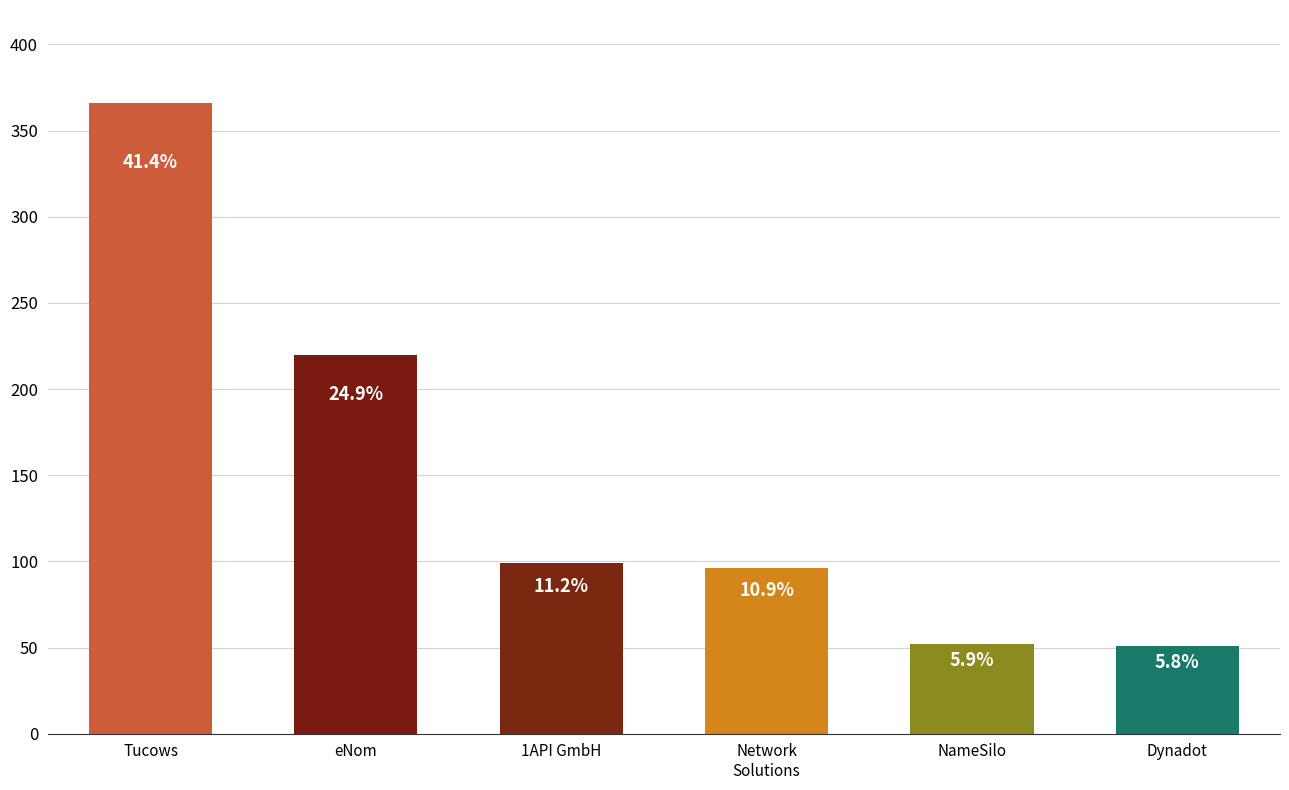

What is the difference between the values at Network
Solutions and Dynadot?

45